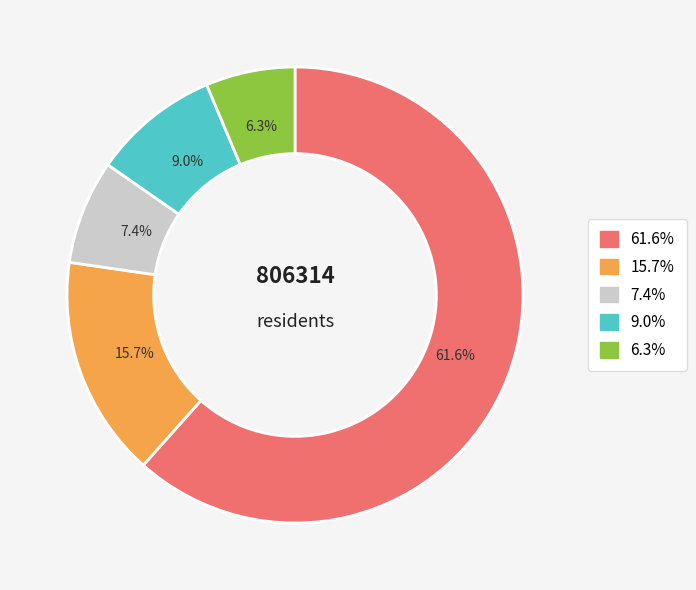

How many slices are in this pie chart?

5